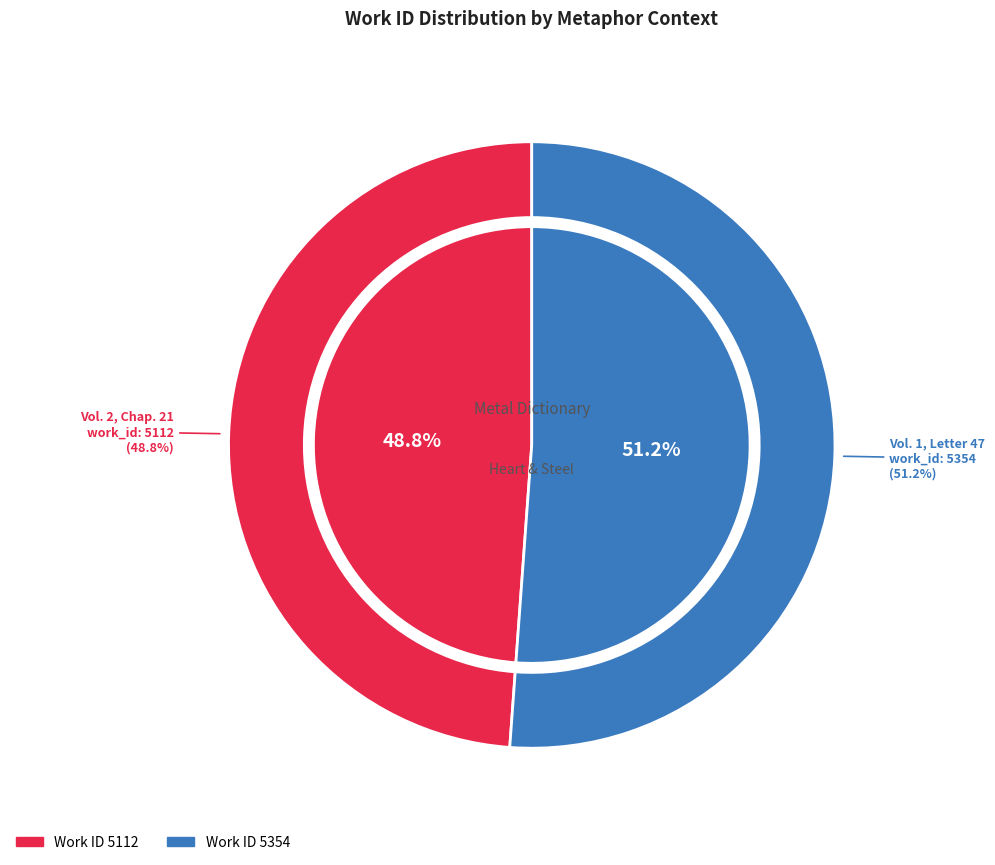

Which has a higher value, He stood this scene unmoved (Vol. 2, Chap. 21) or The selfish brutality of his behaviour (Vol 1, Letter 47)?

The selfish brutality of his behaviour (Vol 1, Letter 47)